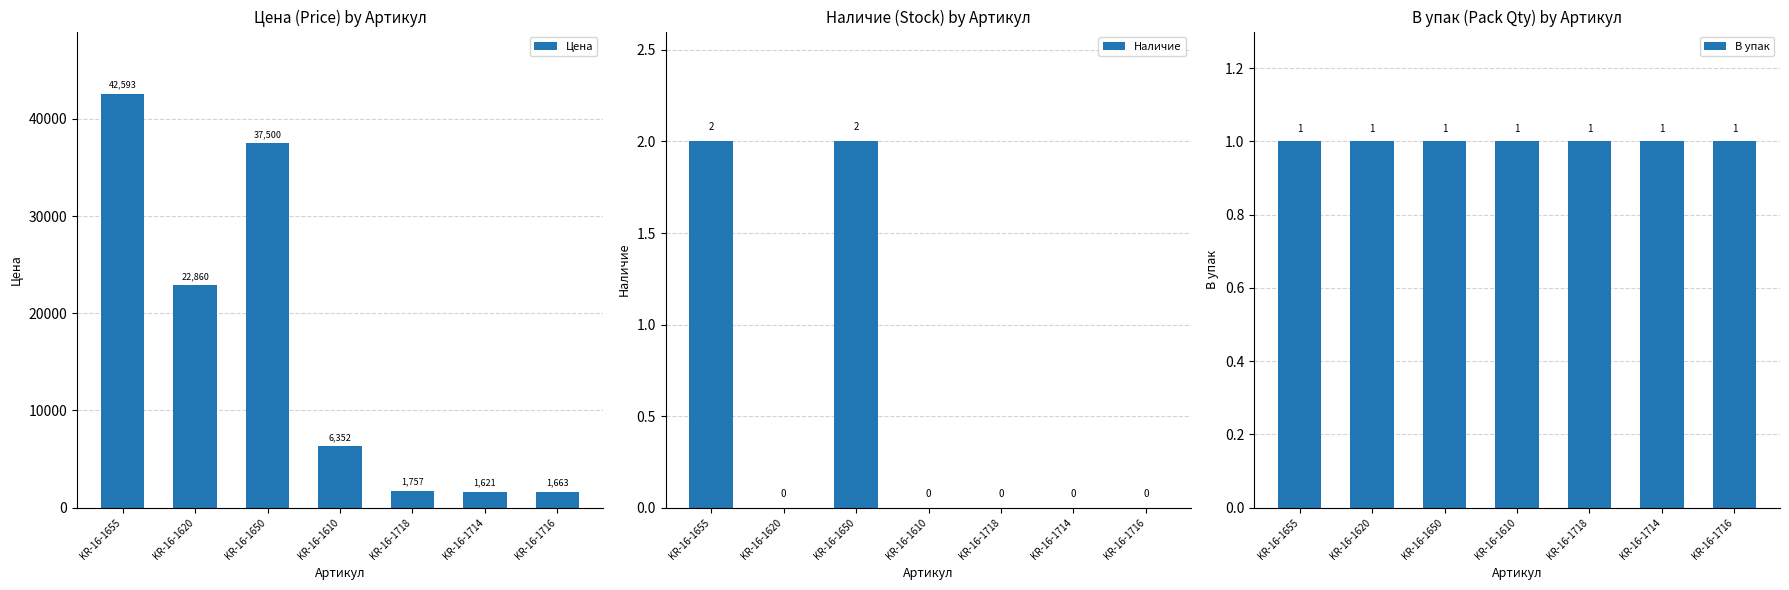

What is the spread (max minus min) of values at KR-16-1716?

1662.9